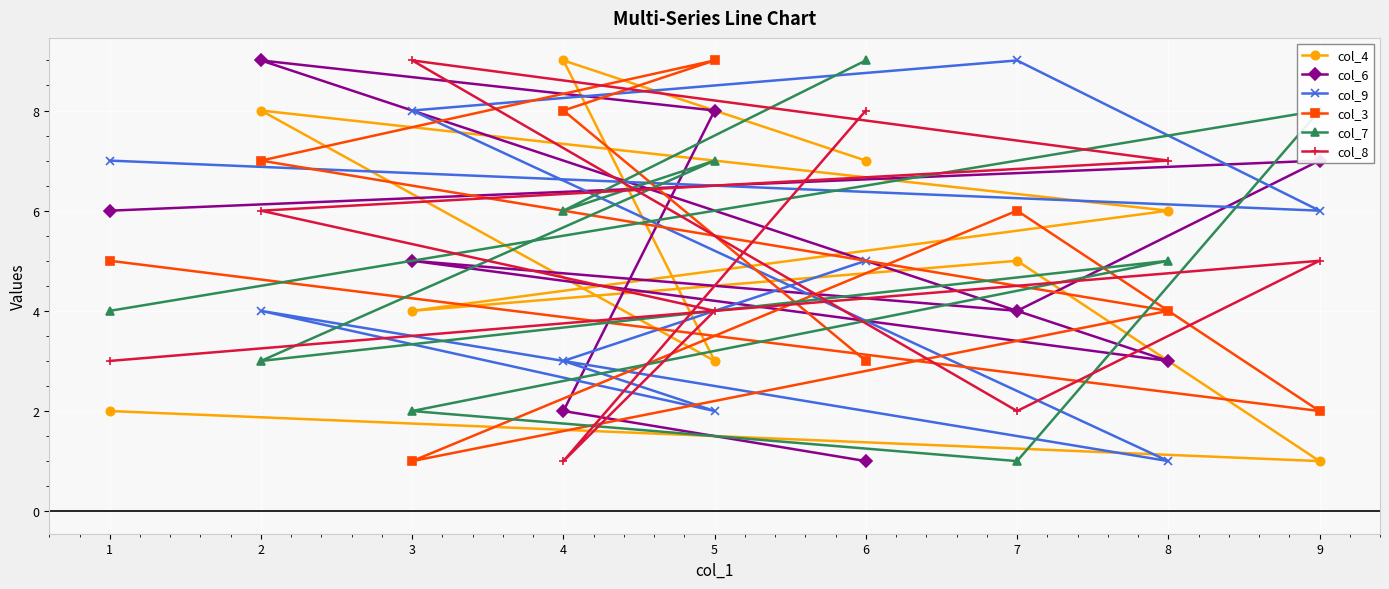

List the series in order of their peak value, lowest first.

col_4, col_6, col_9, col_3, col_7, col_8